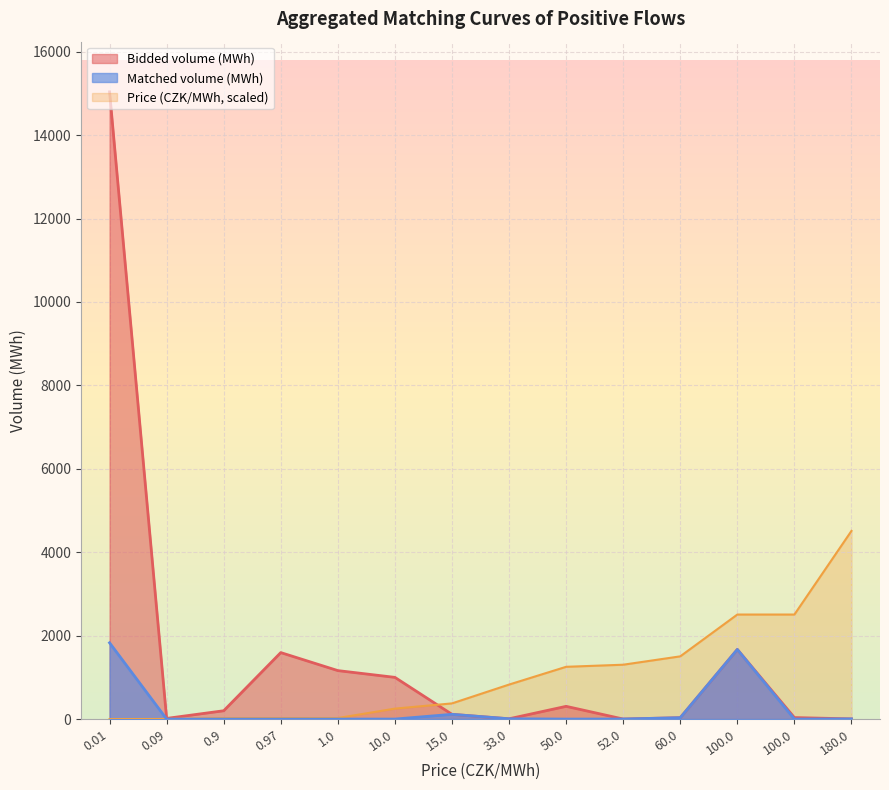

True or false: Matched volume (MWh) has a value of -852.8 at 10.0.

False